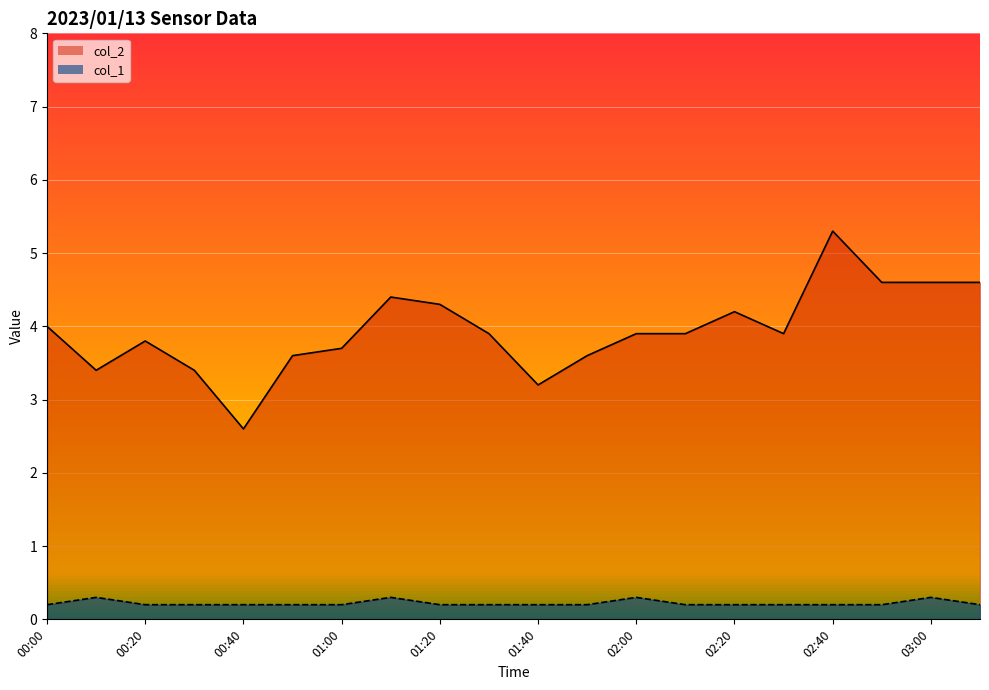

Rank the series by their maximum value, from highest to lowest.

col_2, col_1